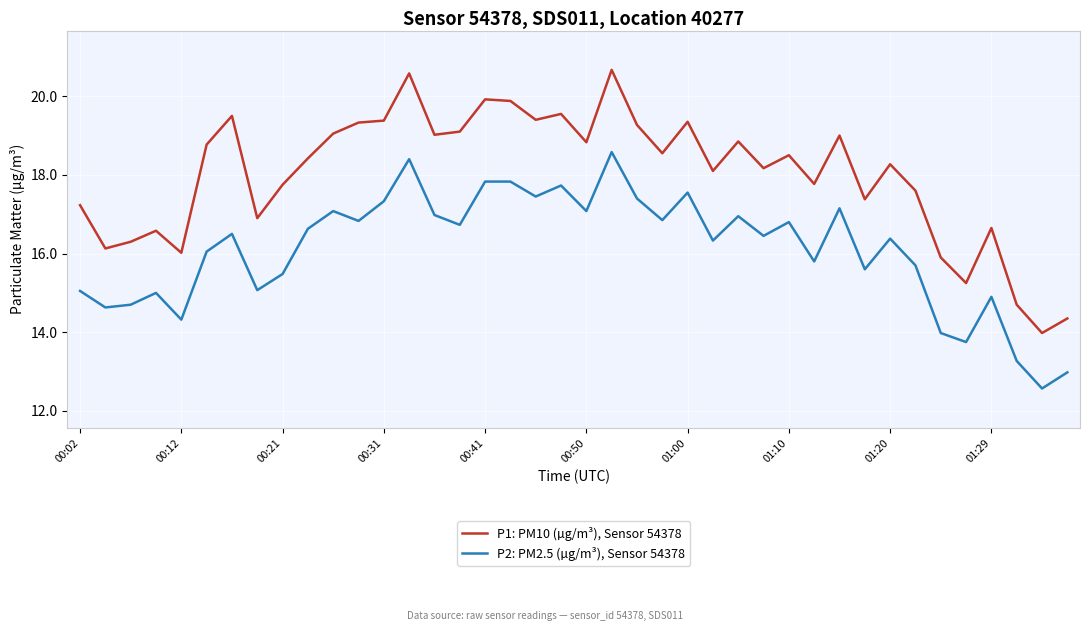

Which series has the largest range (max minus min)?

P1: PM10 (µg/m³), Sensor 54378